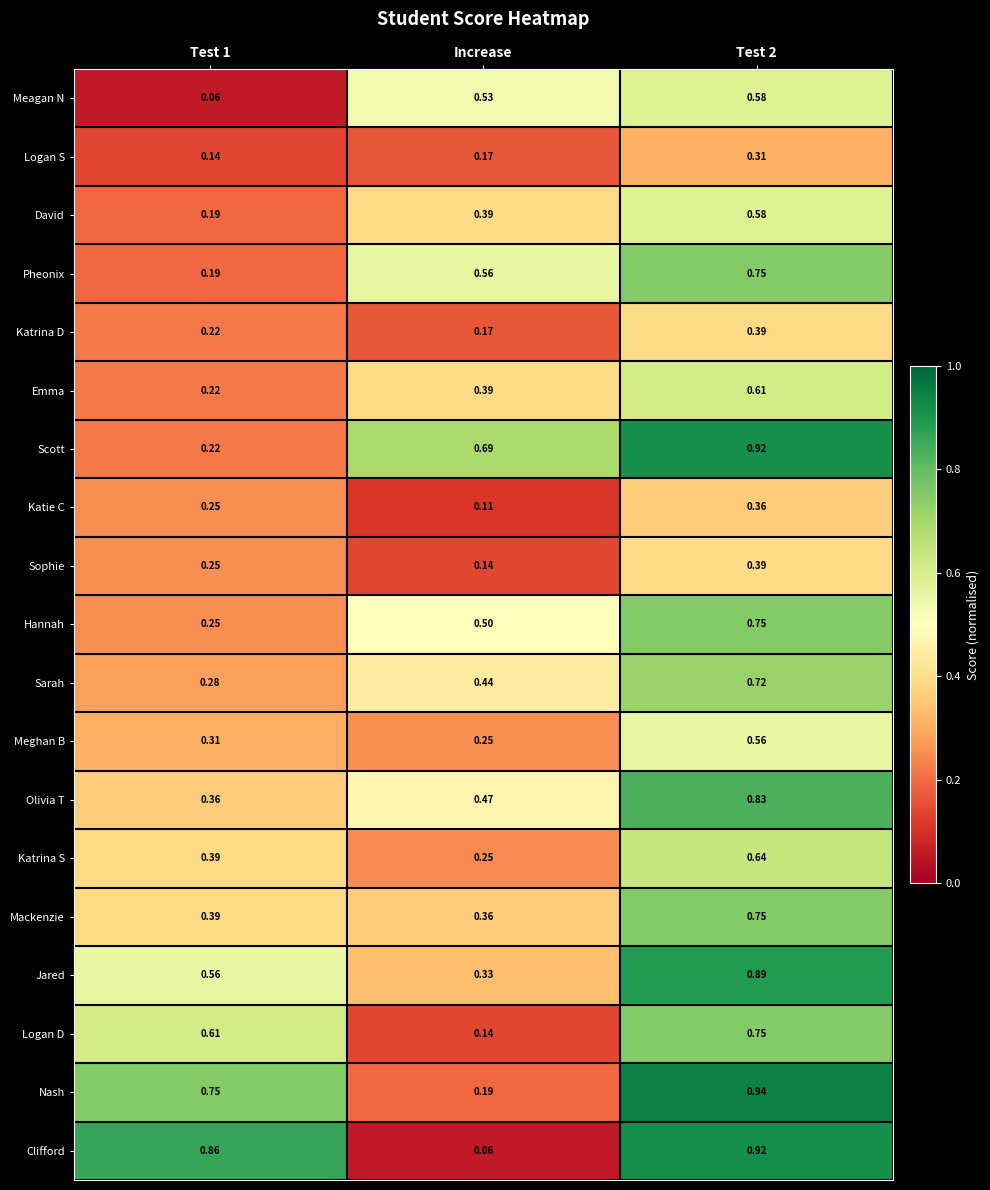

Which series has the widest spread of values?

Clifford